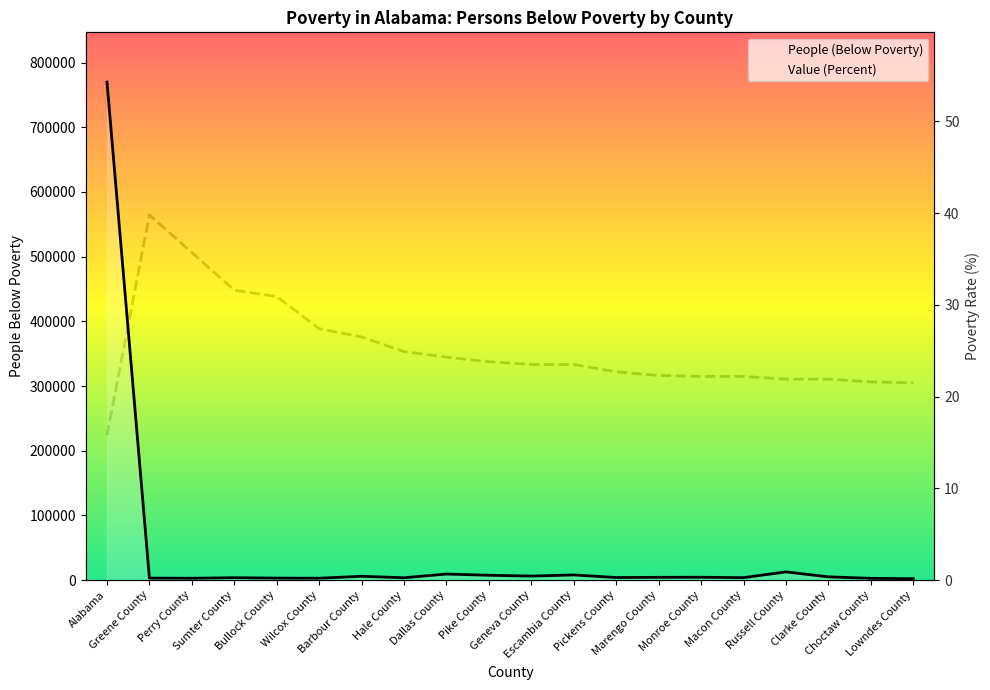

Does the chart have visible grid lines?

No